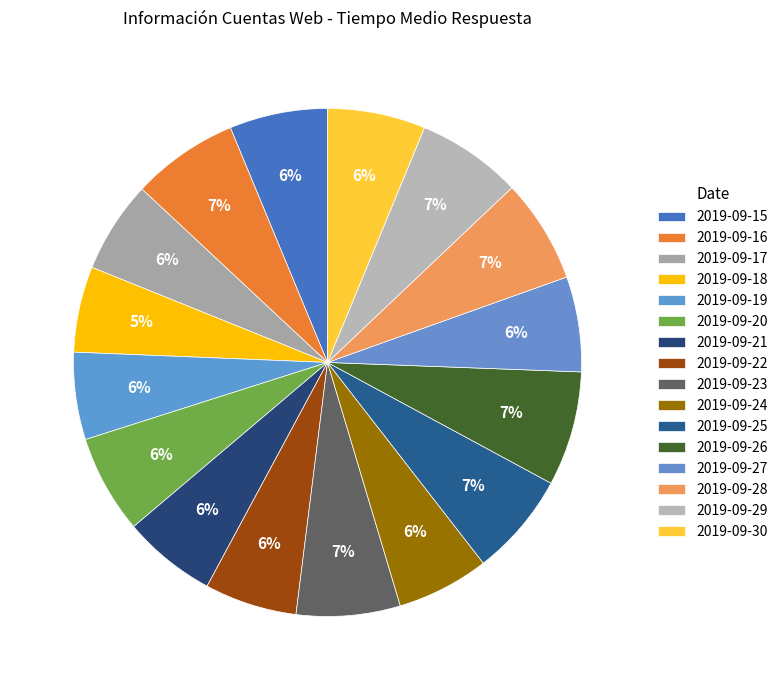

The 2019-09-30 slice represents 6% of the pie. True or false?

True